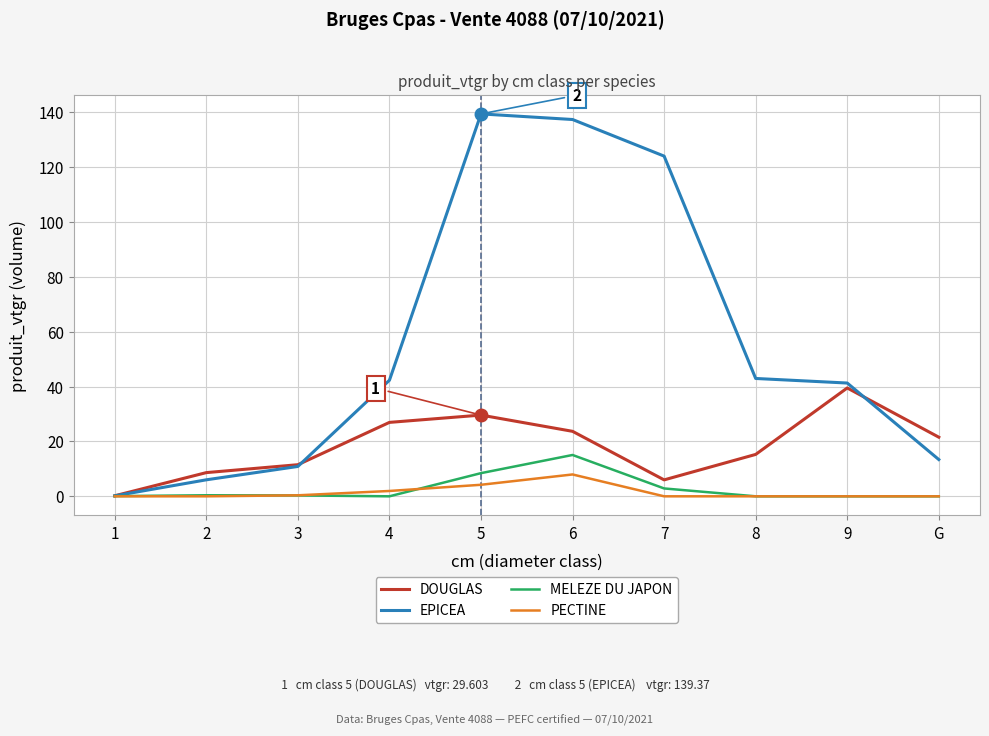

What is the difference between the maximum and minimum values in the PECTINE series?

8.0